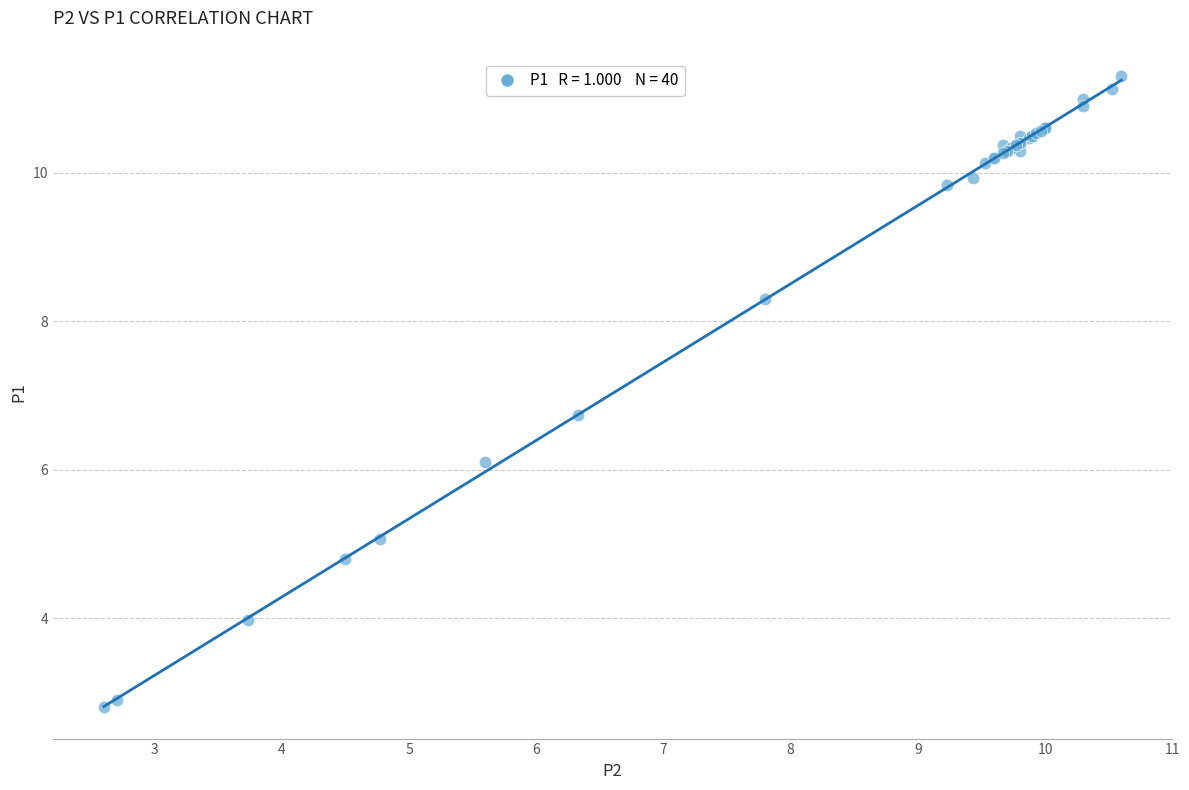

What Y value in the scatter plot is closest to 7?

6.7